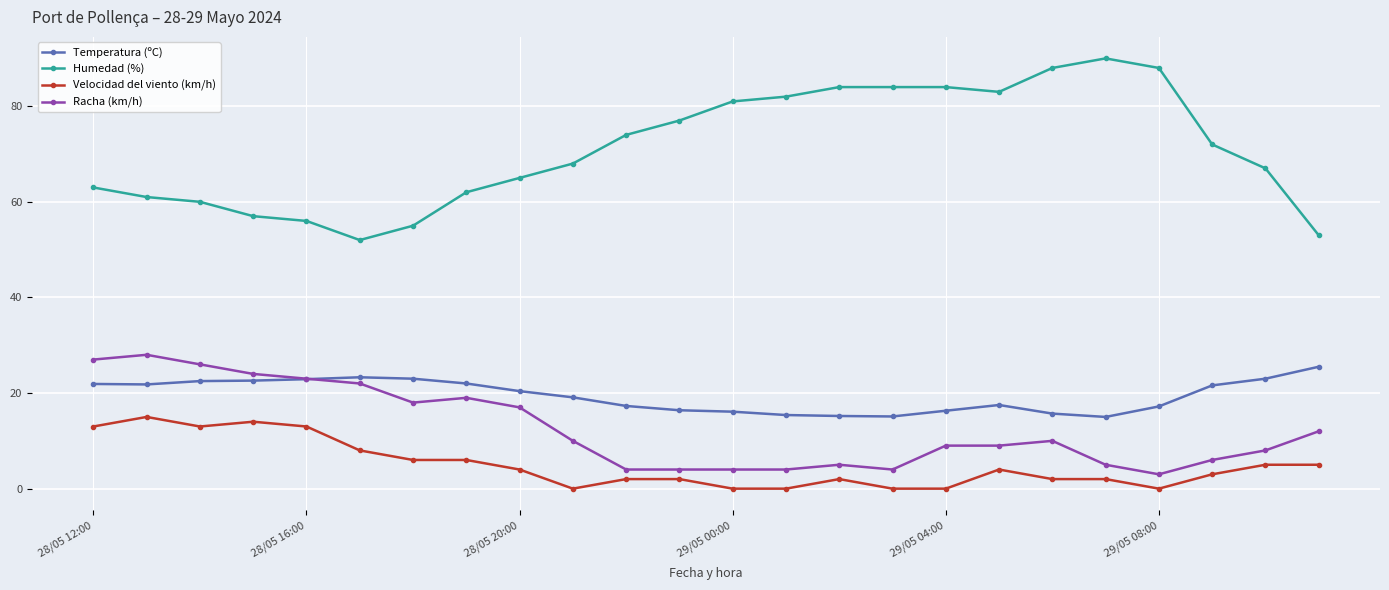

What is the value of the Velocidad del viento (km/h) point at the 23rd from the left?

5.0